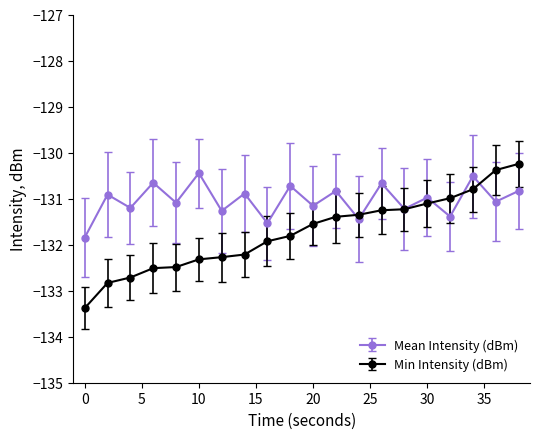

What are all the series names shown in the legend?

Mean Intensity (dBm), Min Intensity (dBm)